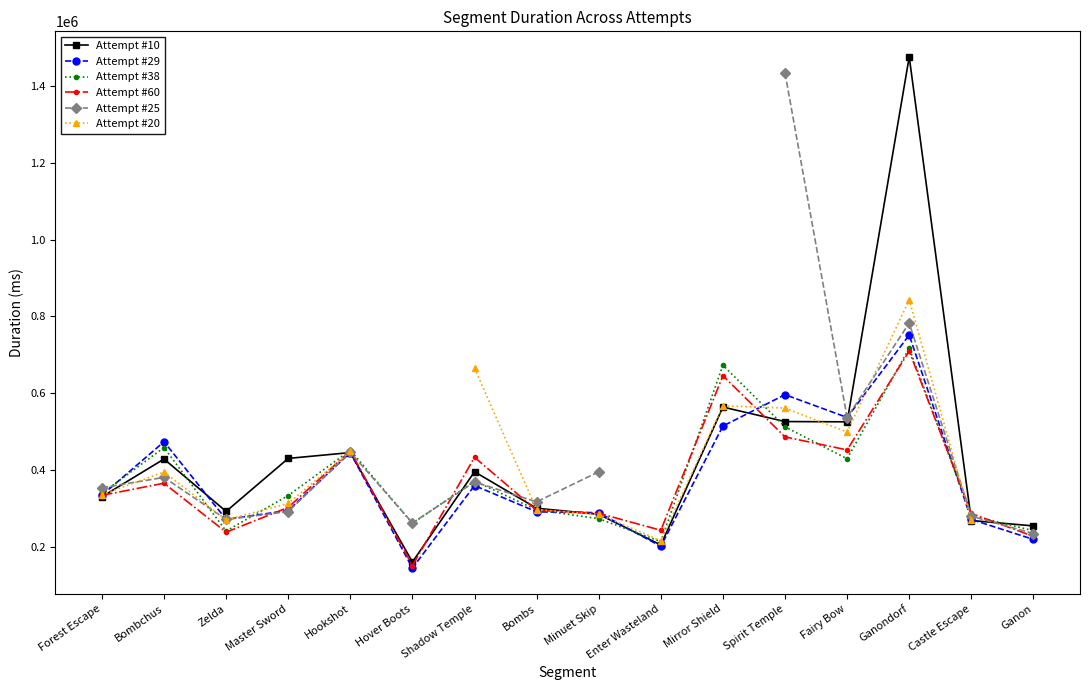

How many categories are shown in the chart?

16